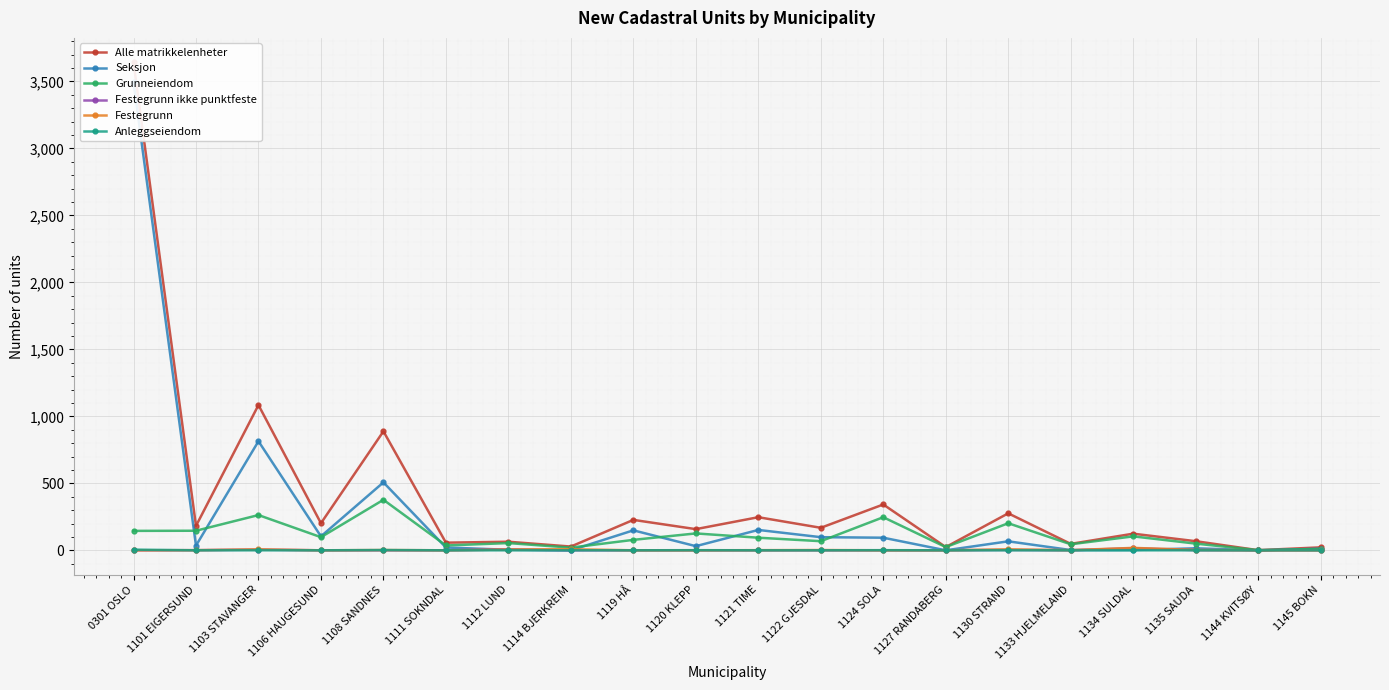

Is it true that Alle matrikkelenheter equals 202 at 1106 HAUGESUND?

True